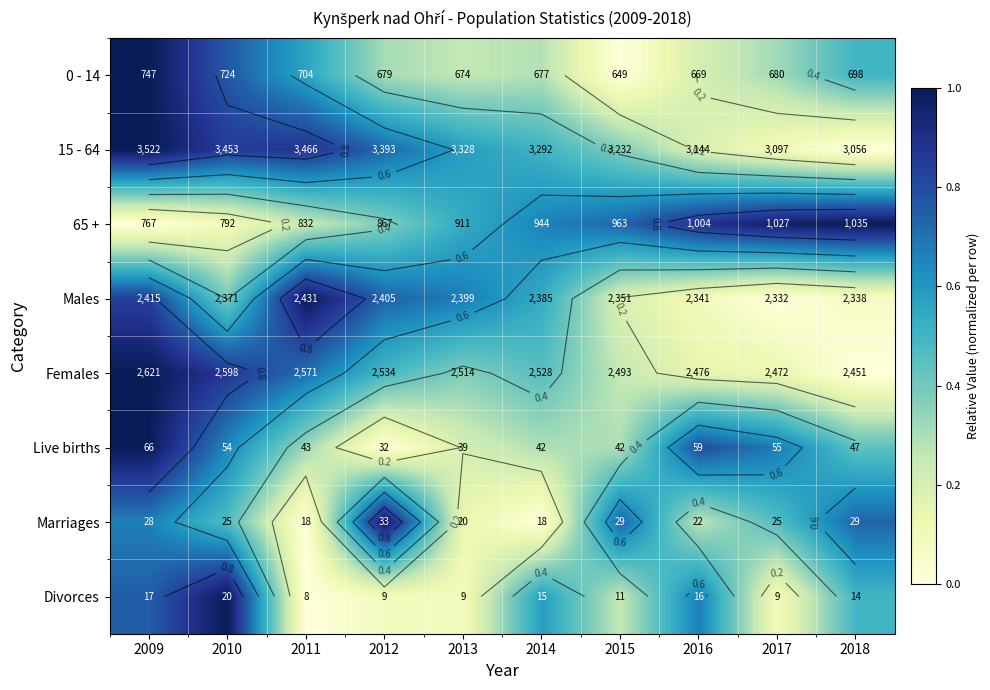

Which category has the highest value in the Males series?

2011